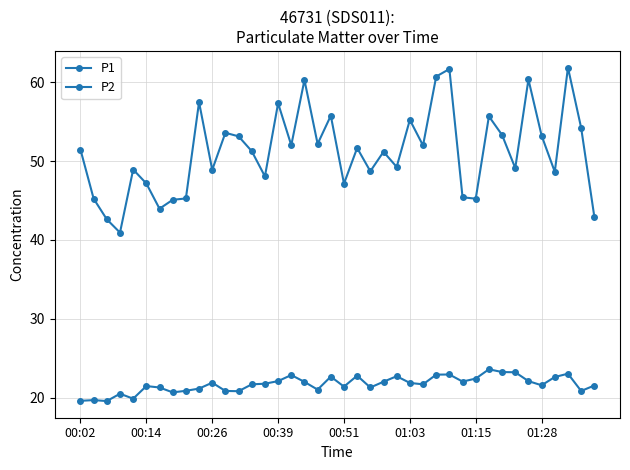

How many data points does each series have?

40